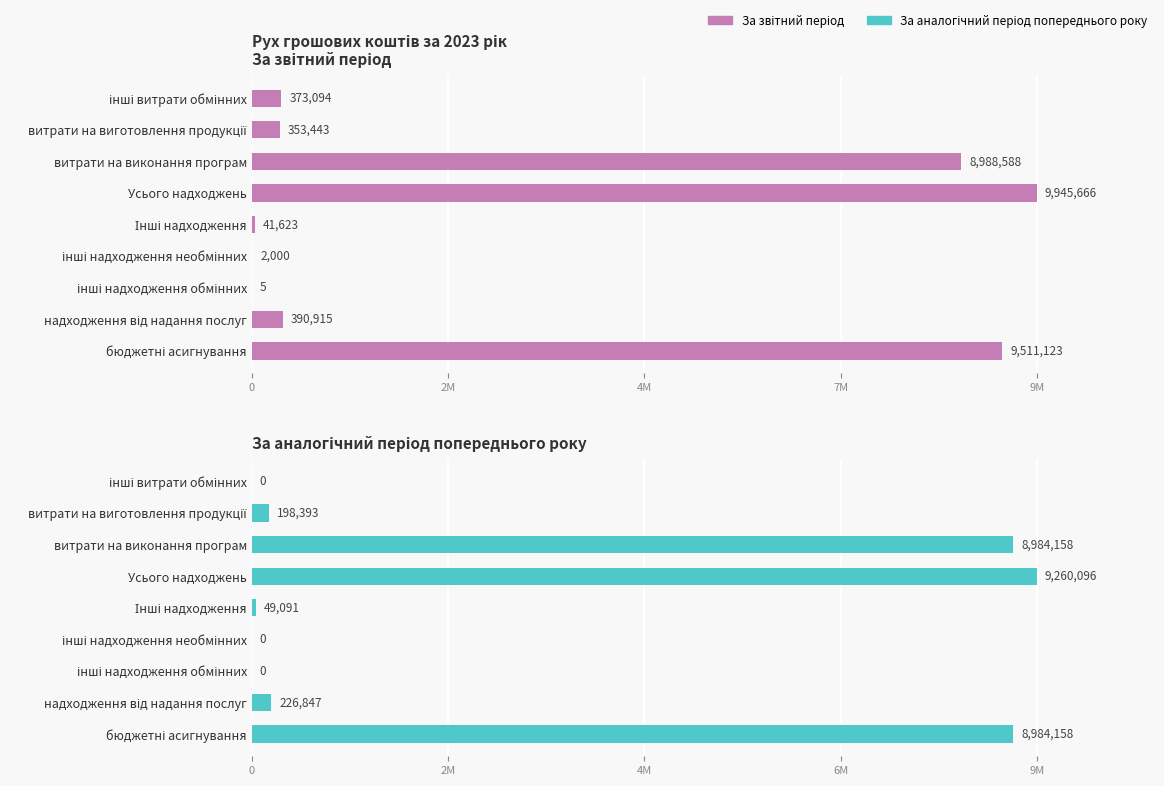

How many groups of bars are there?

9